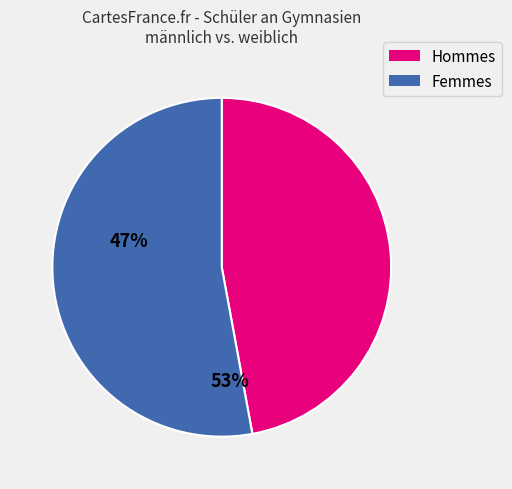

Does any single category account for the majority?

Yes